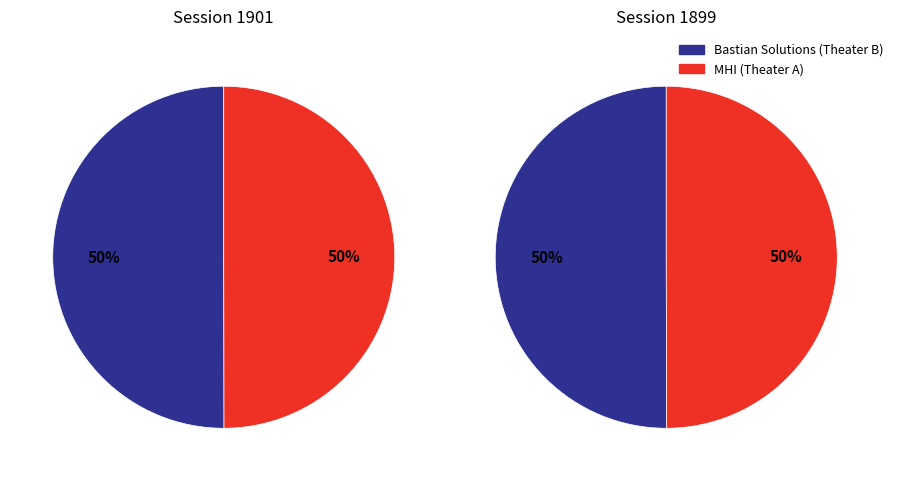

Rank the categories by value from highest to lowest.

Bastian Solutions (Theater B), MHI (Theater A)